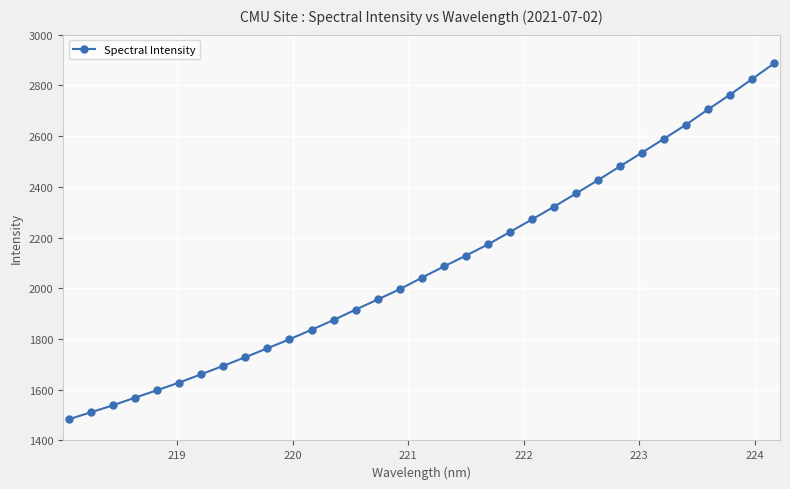

Reading left to right, list all the values displayed in this chart.

1483.6	1511.0	1538.5	1568.7	1598.0	1628.3	1660.9	1694.1	1728.3	1763.4	1798.7	1836.4	1874.8	1915.8	1955.8	1996.0	2041.4	2085.9	2128.6	2172.6	2222.1	2271.3	2321.7	2373.7	2426.5	2481.0	2535.1	2589.8	2645.5	2705.6	2763.7	2825.3	2887.1